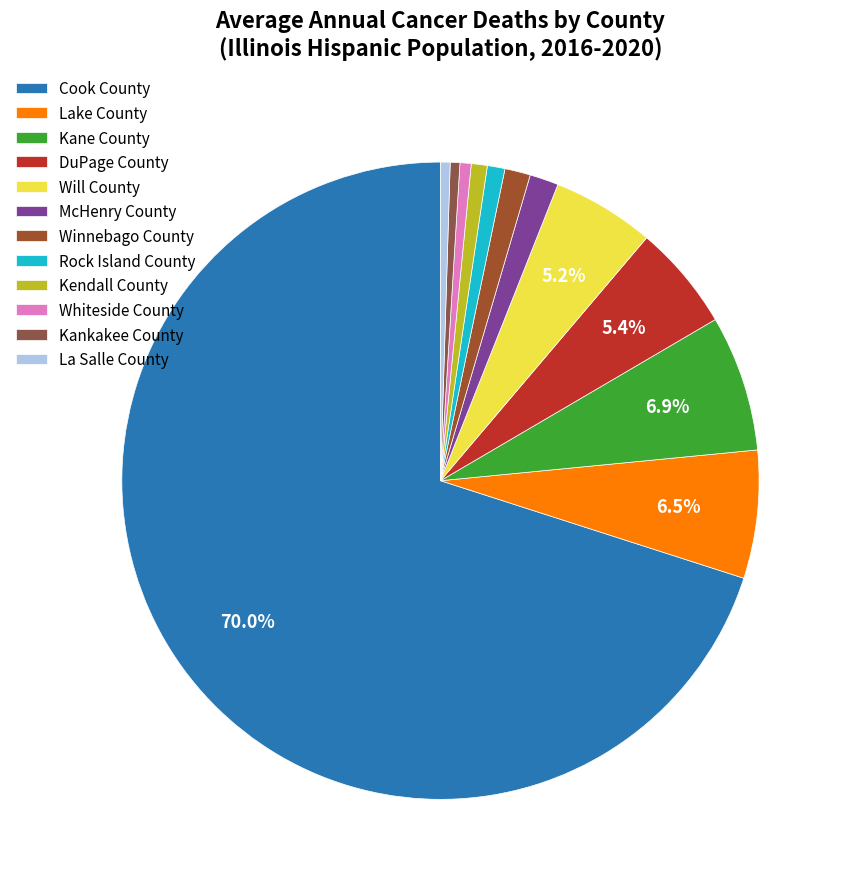

Does Lake County represent more than half of the total?

No